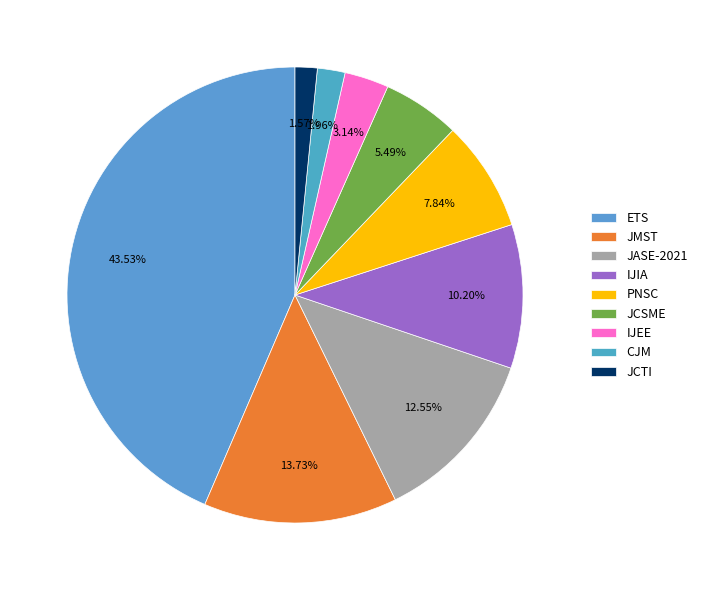

What is the largest slice in the pie chart?

ETS